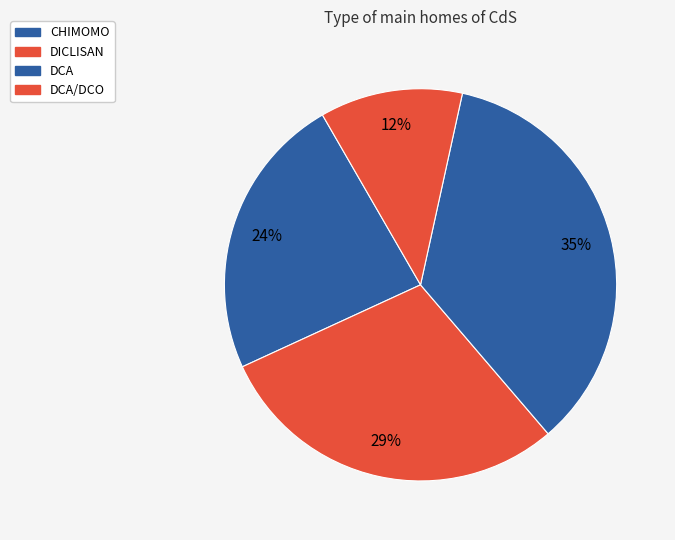

How many segments does this pie chart have?

4